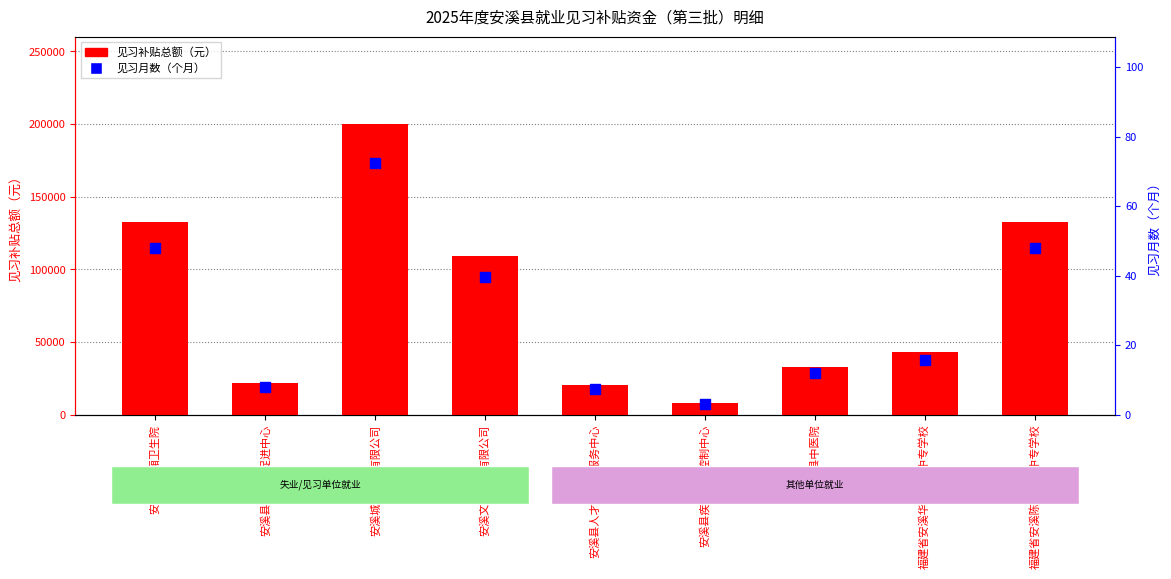

Which series contains the lowest Y value?

见习月数（个月）